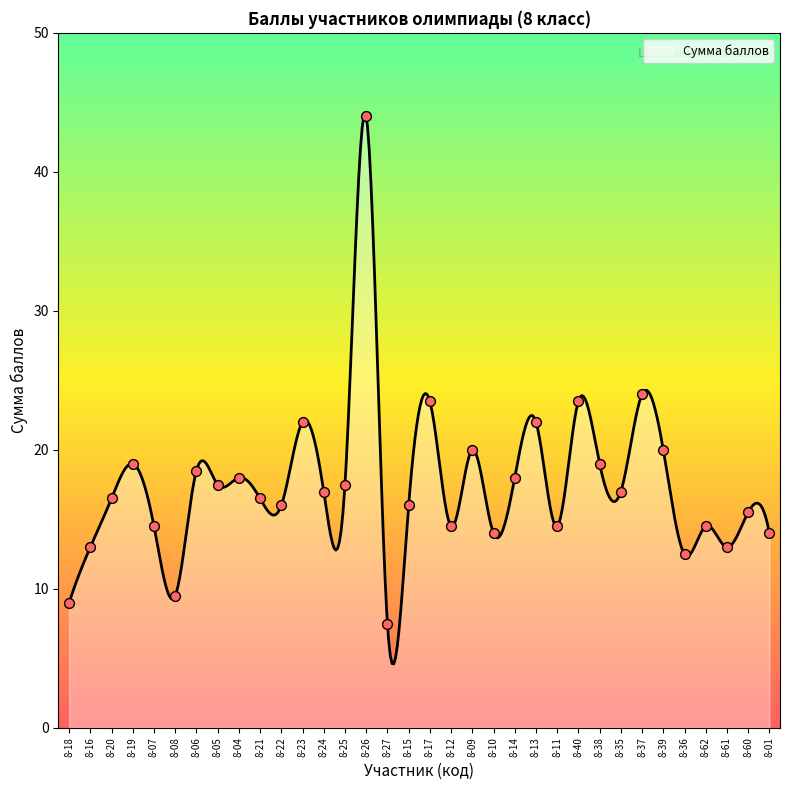

What is the change in value from 8-20 to 8-25?

+1.0